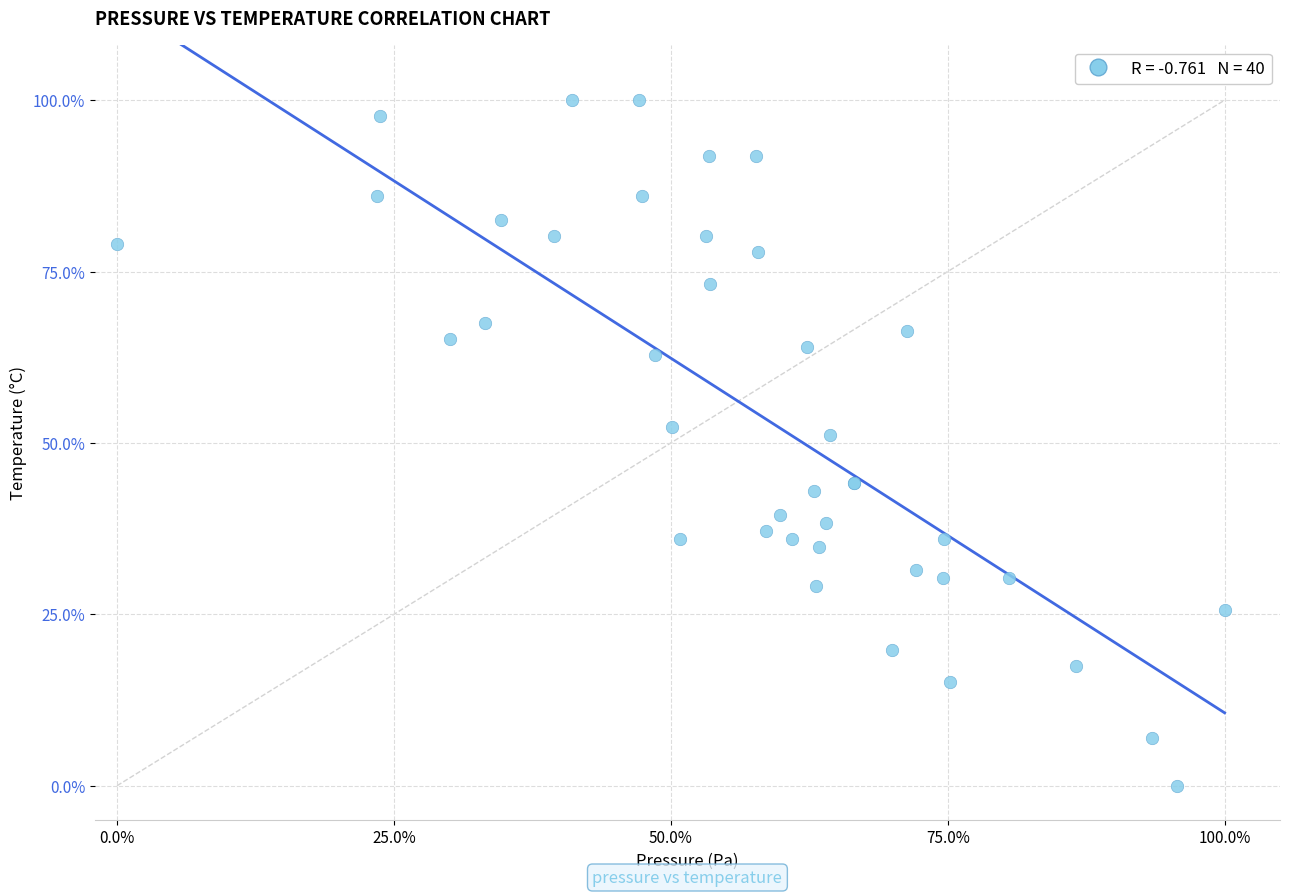

What Y value in the scatter plot is closest to 50?

51.2